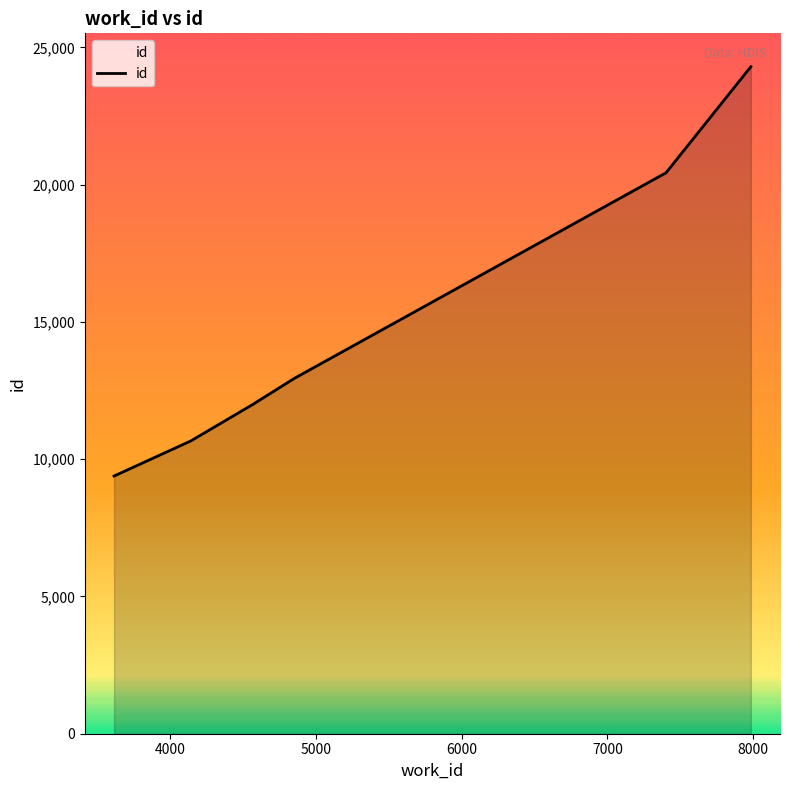

True or false: the data has more than 2 interior local peaks.

False